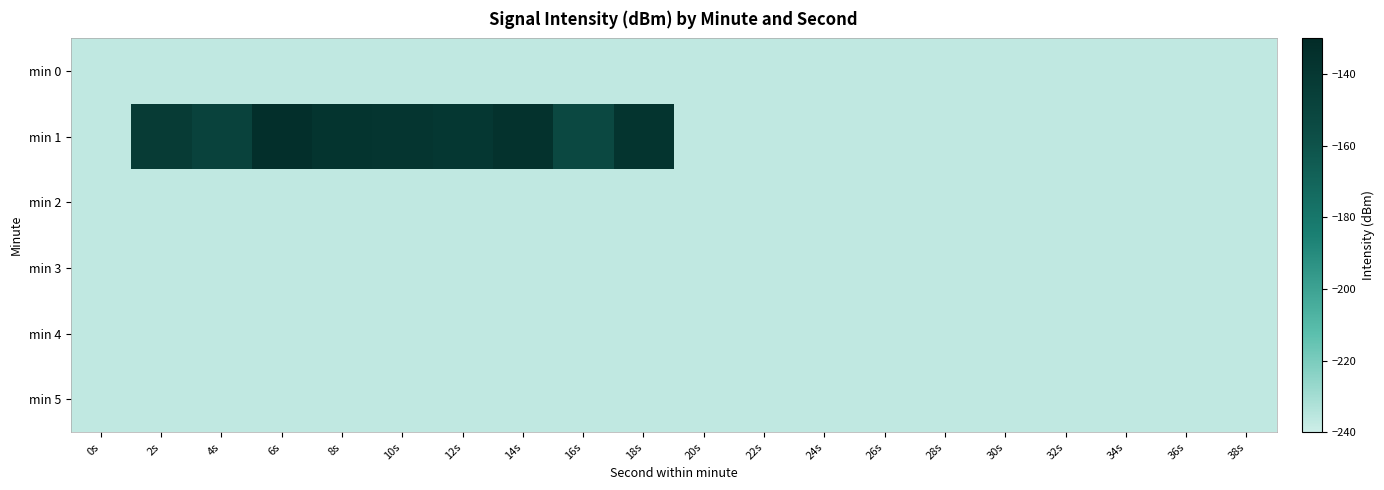

Between 12s and 2s, which is larger?

12s